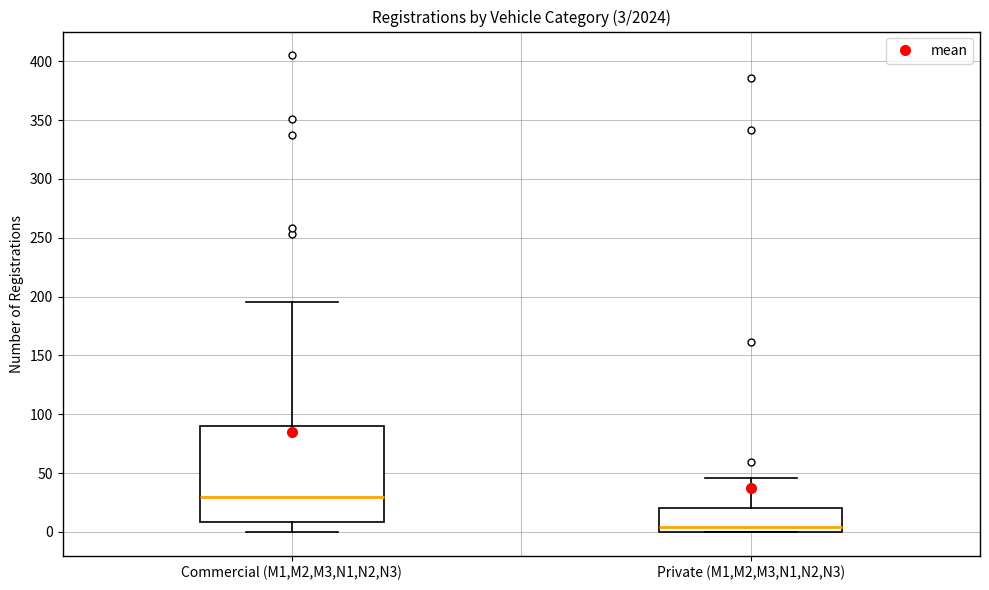

Comparing the boxes themselves (not the whiskers), which one is the tallest?

Commercial (M1,M2,M3,N1,N2,N3)